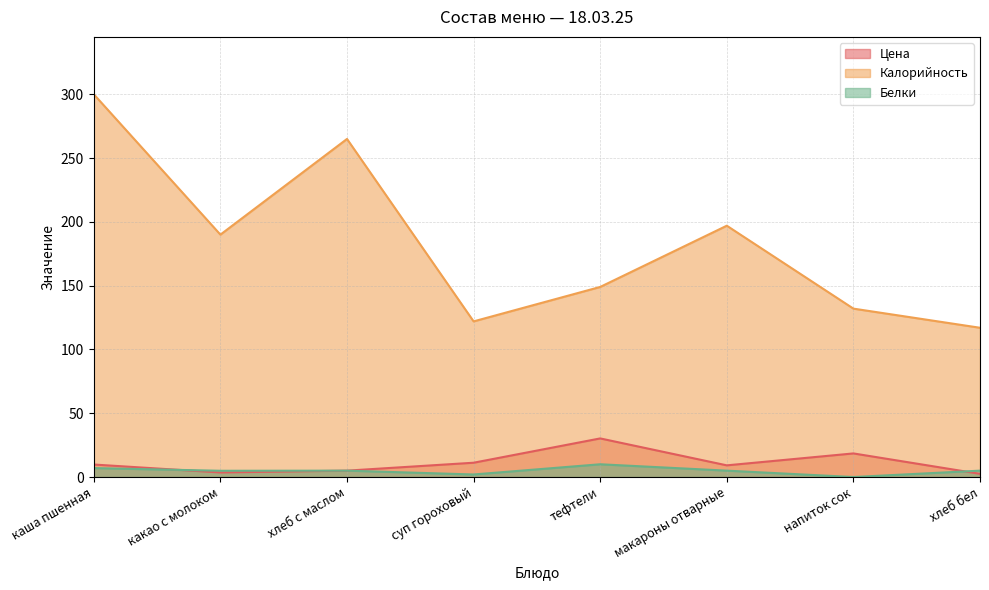

How many interior local peaks does the Цена series have?

2